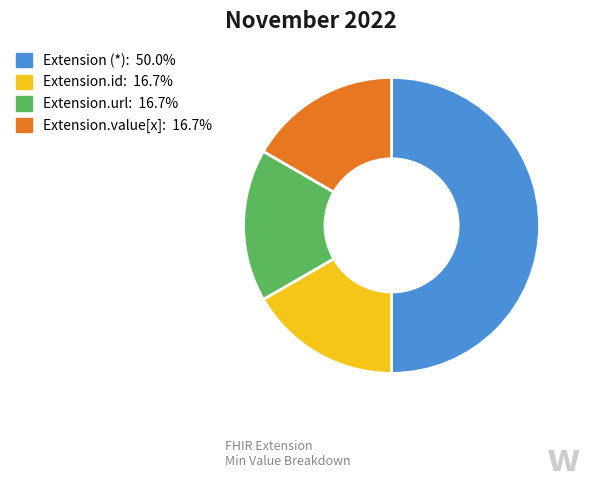

Do Extension.value[x]: 16.7% and Extension.url: 16.7% together represent more than half of the pie?

No